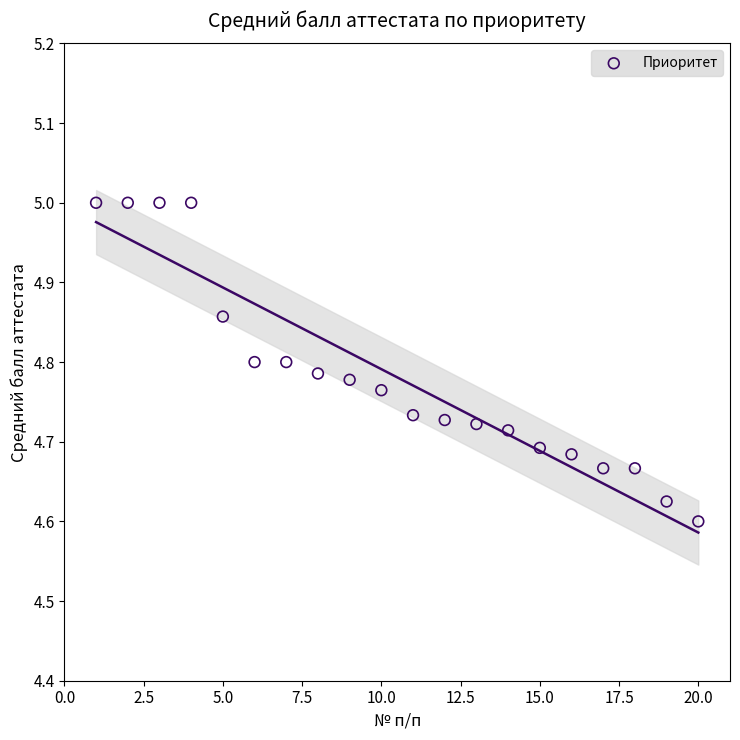

What is the range of X values (max minus min)?

19.0